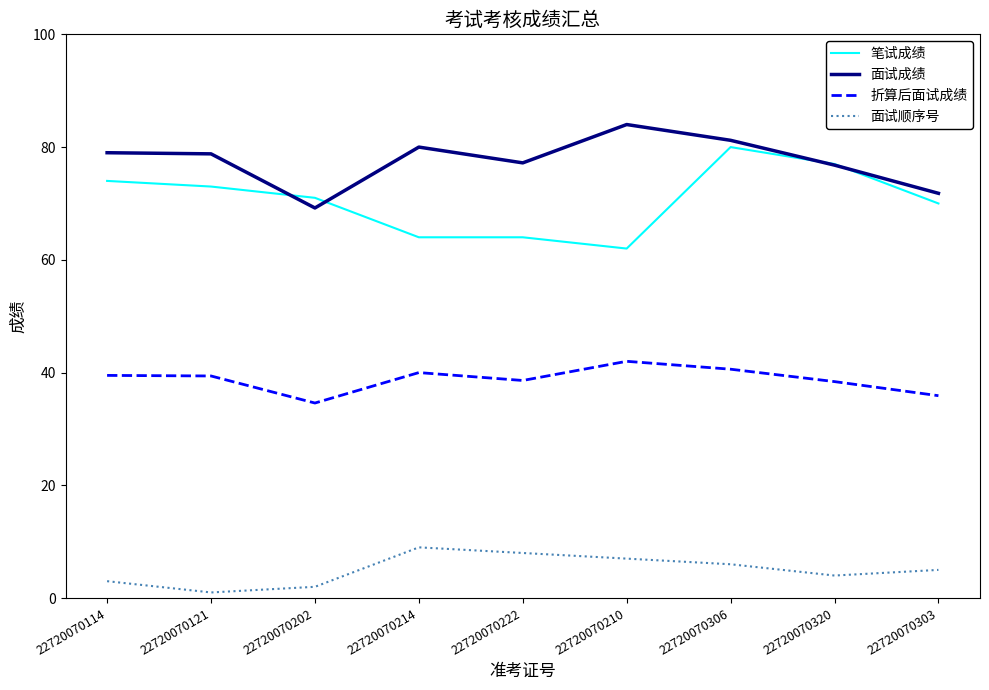

Where is the first local minimum for 面试顺序号?

22720070121